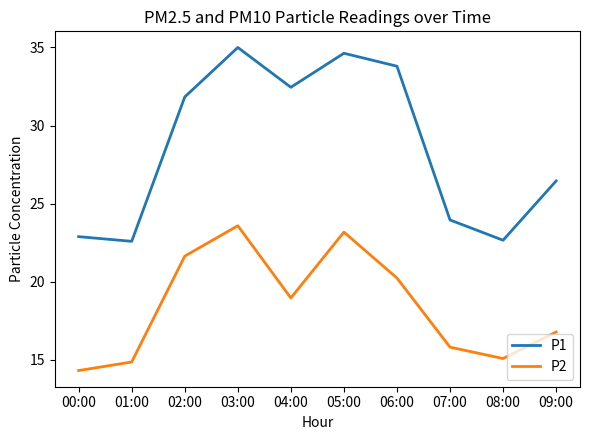

What position from the right is 01:00?

9